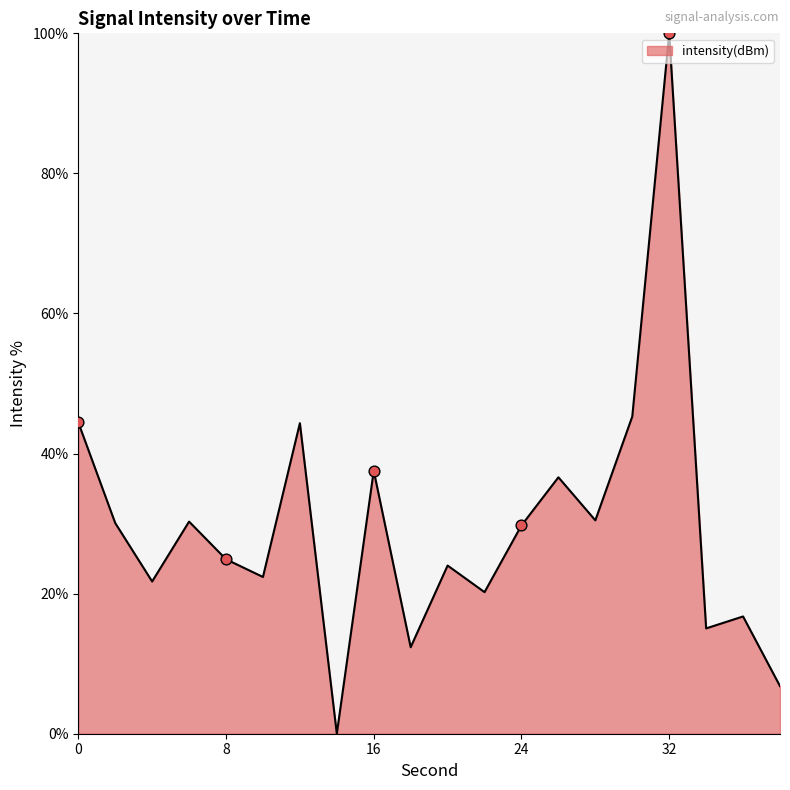

What is the maximum value shown in the chart?

100.0